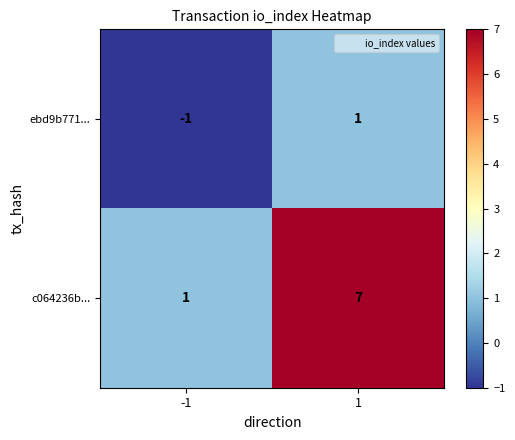

Reading left to right, extract all data points from this chart.

ebd9b771...: -1	1
c064236b...: 1	7